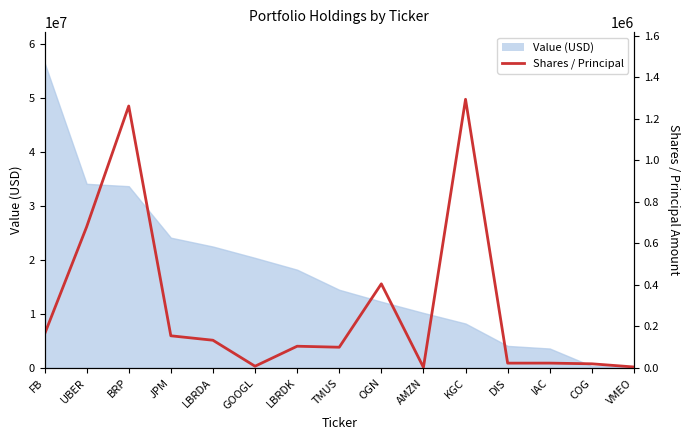

What is the difference between the second highest and minimum values?

1259383